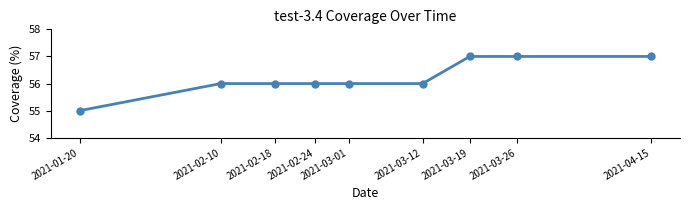

Reading left to right, list all the values displayed in this chart.

55	56	56	56	56	56	57	57	57